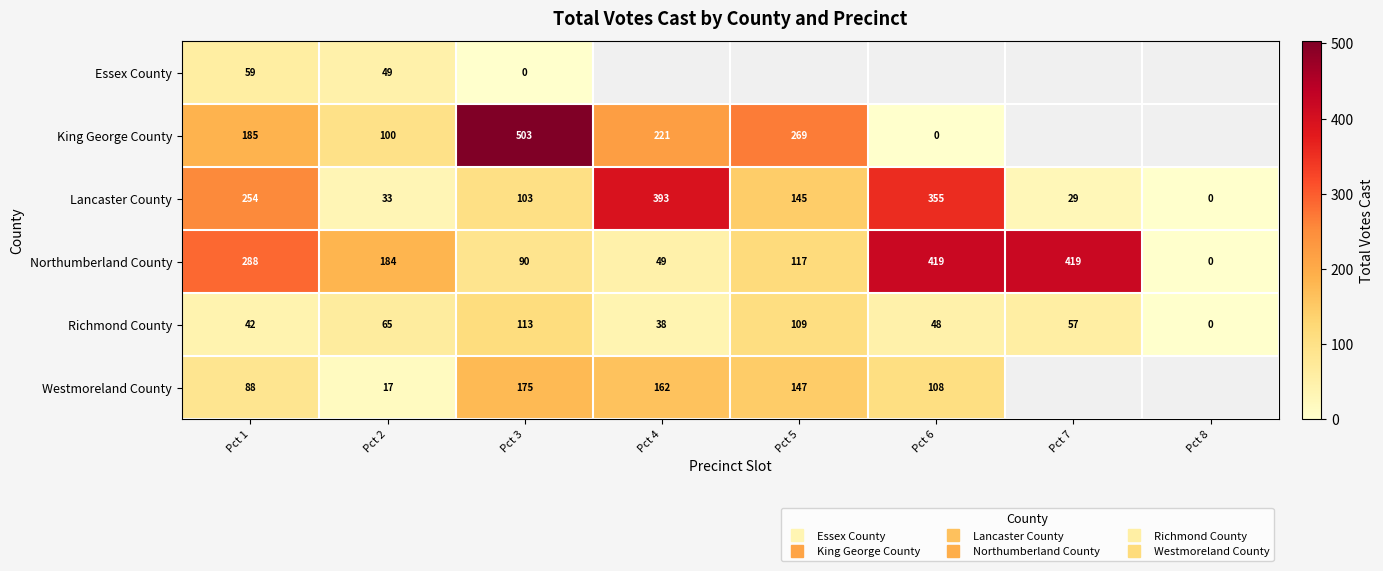

How many data points in King George County are above 269?

1